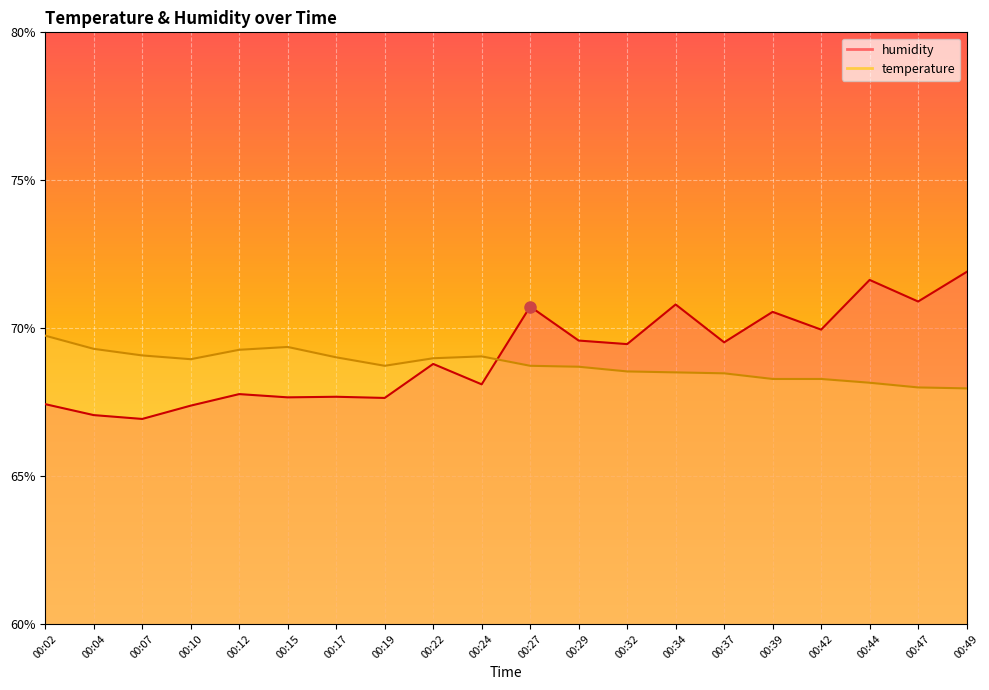

Reading left to right, list all the values displayed in this chart.

temperature: 69.7	69.3	69.1	69.0	69.3	69.4	69.0	68.7	69.0	69.0	68.7	68.7	68.5	68.5	68.5	68.3	68.3	68.2	68.0	68.0
humidity: 67.4	67.1	66.9	67.4	67.8	67.7	67.7	67.6	68.8	68.1	70.7	69.6	69.5	70.8	69.5	70.5	70.0	71.6	70.9	71.9